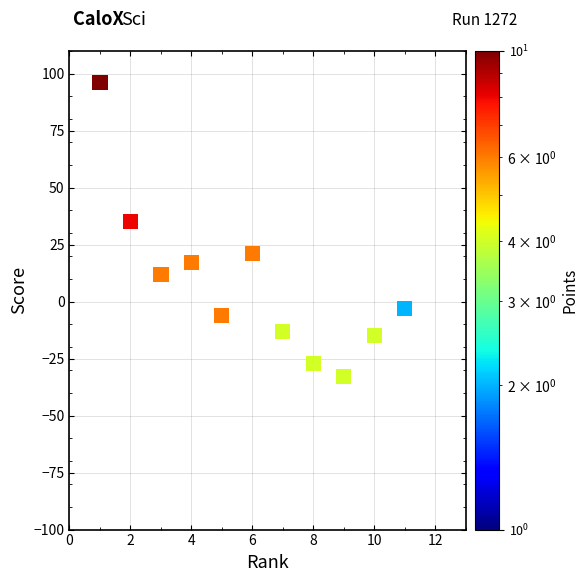

What Y value in the scatter plot is closest to 6?

12